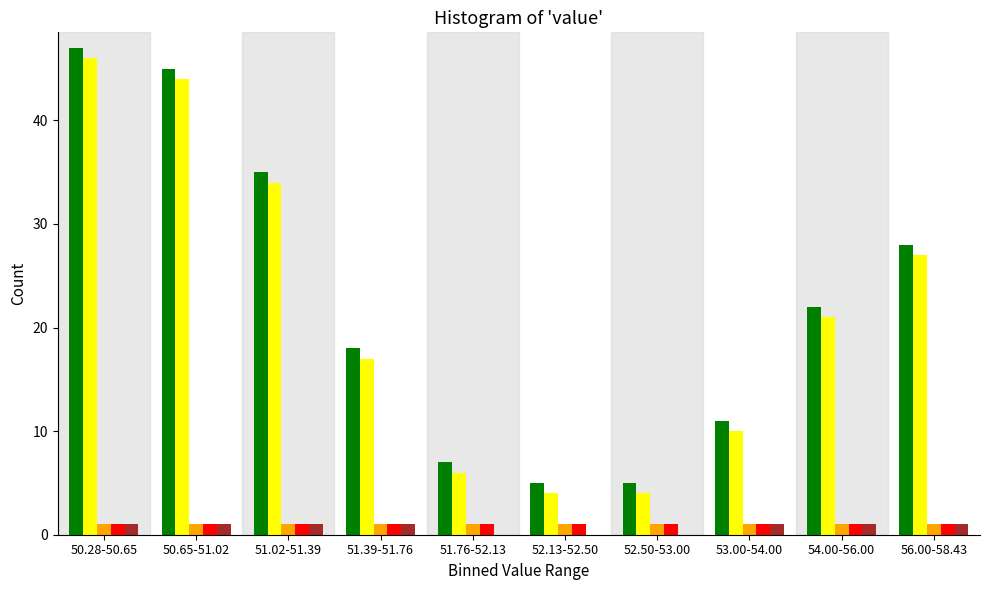

What is the total value across all series at 54.00-56.00?

46